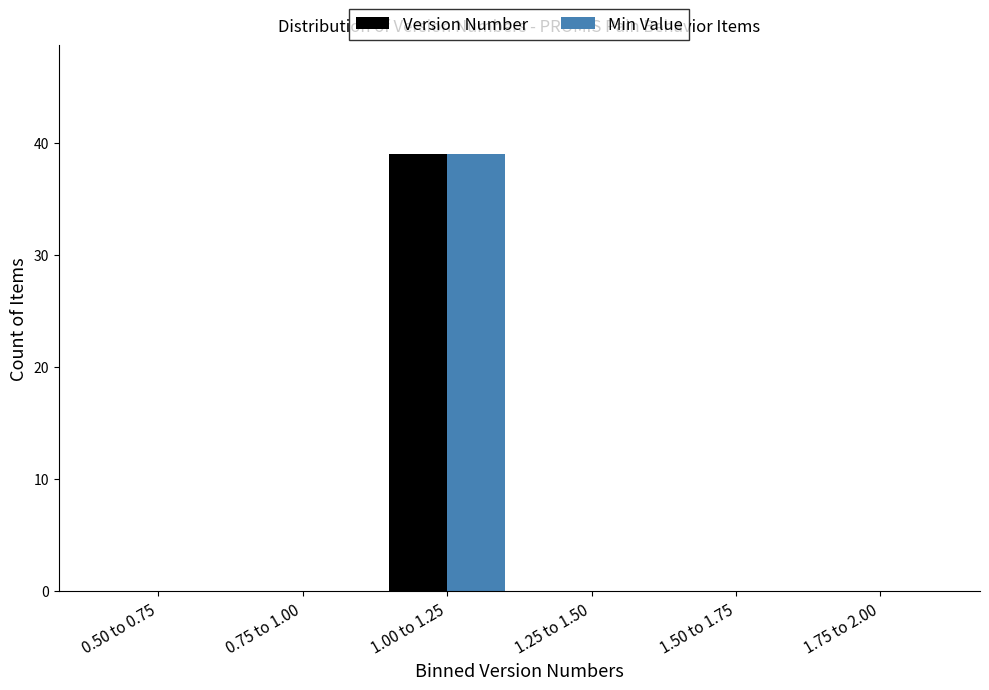

Reading right to left, list all the values displayed in this chart.

Version Number: 1.75 to 2.00=0	1.50 to 1.75=0	1.25 to 1.50=0	1.00 to 1.25=39	0.75 to 1.00=0	0.50 to 0.75=0
Min Value: 1.75 to 2.00=0	1.50 to 1.75=0	1.25 to 1.50=0	1.00 to 1.25=39	0.75 to 1.00=0	0.50 to 0.75=0